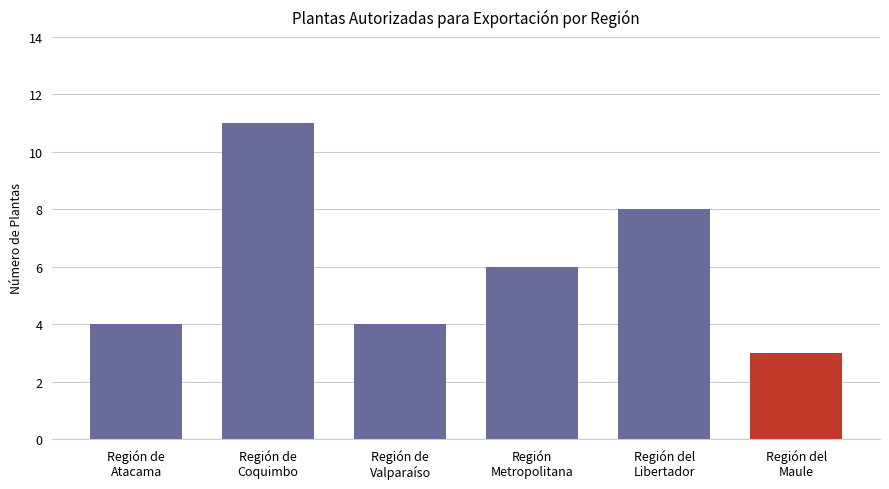

The value at Región del
Libertador is 8. True or false?

True